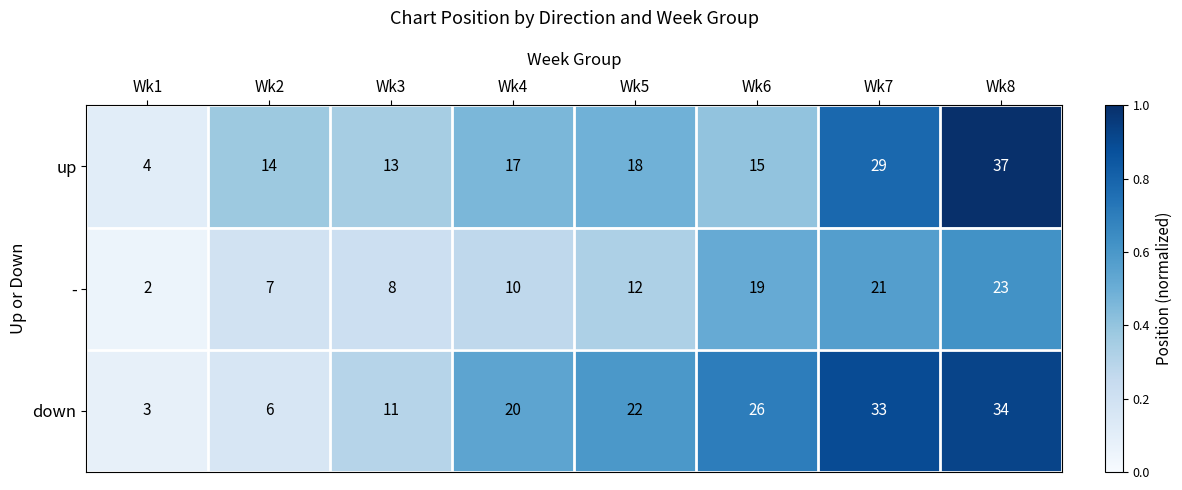

At how many categories does at least one series exceed 15?

5